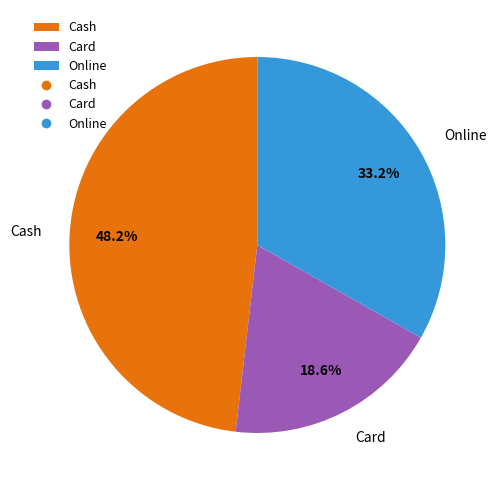

What percentage is the Online slice, to the nearest percent?

33%